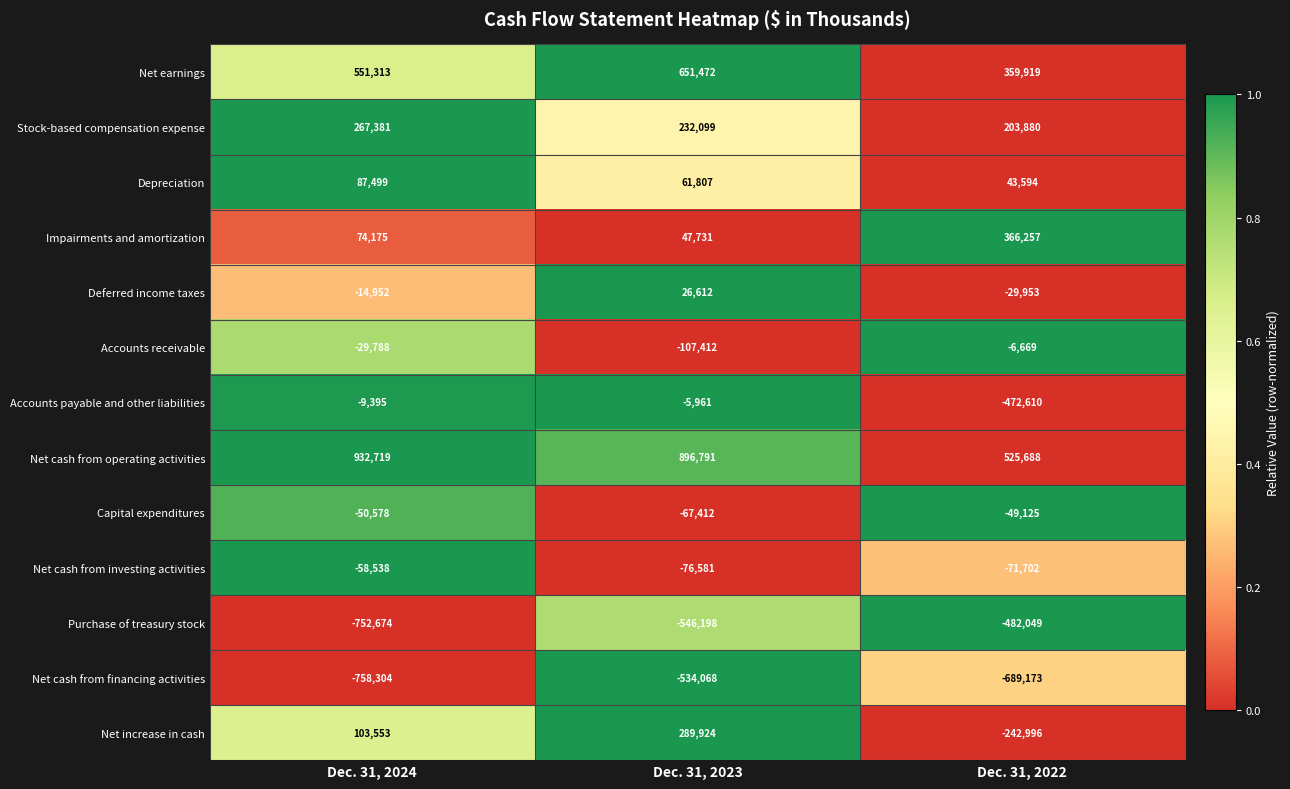

Which series has the largest range (max minus min)?

Net increase in cash